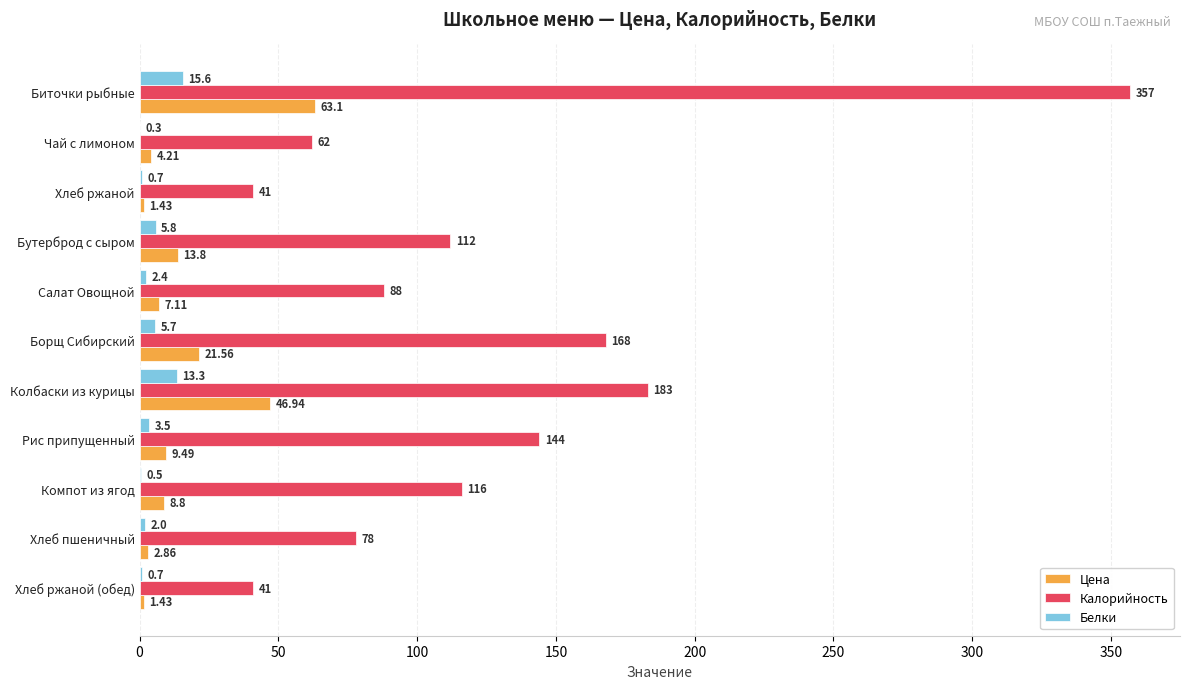

At which label does Цена reach its peak?

Биточки рыбные